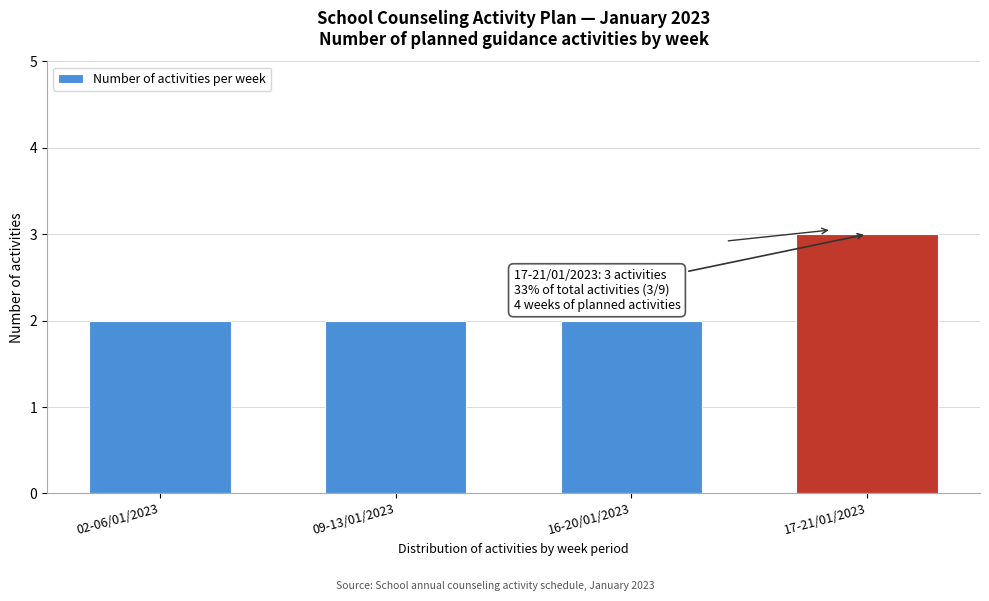

Reading left to right, list all the values displayed in this chart.

02-06/01/2023=2	09-13/01/2023=2	16-20/01/2023=2	17-21/01/2023=3